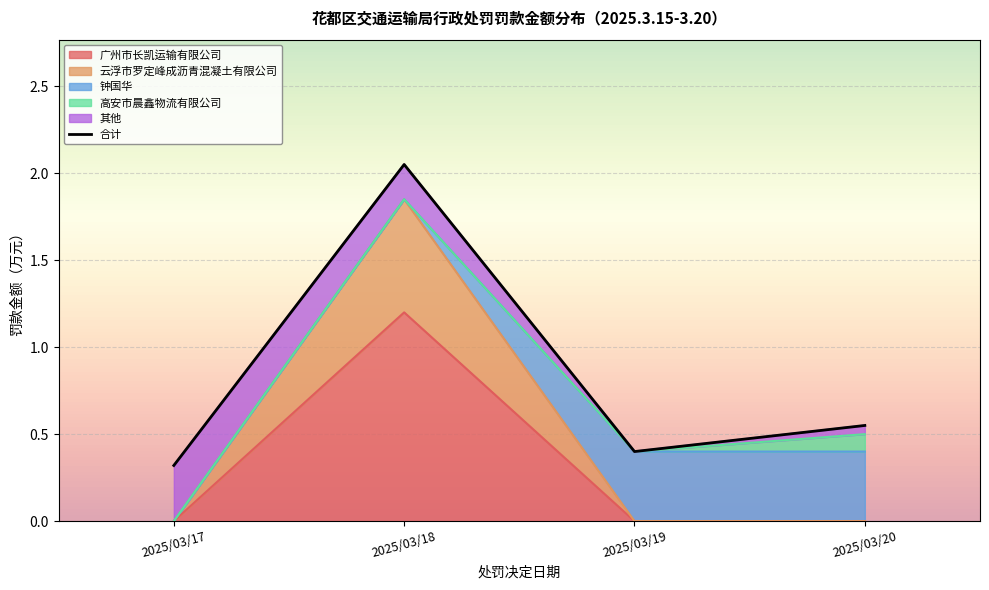

True or false: there are more than 0 points higher than both neighbors.

True